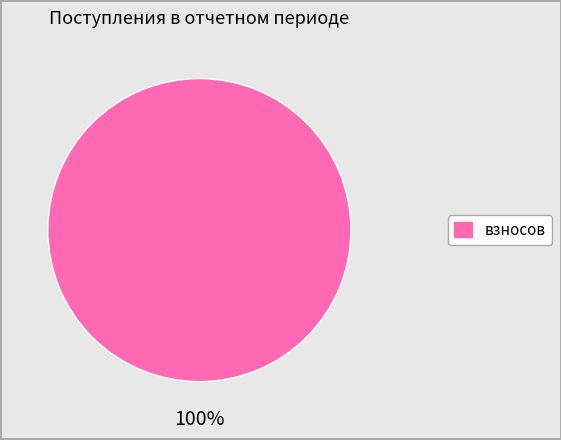

Is it true that взносов is 100% of the pie?

True